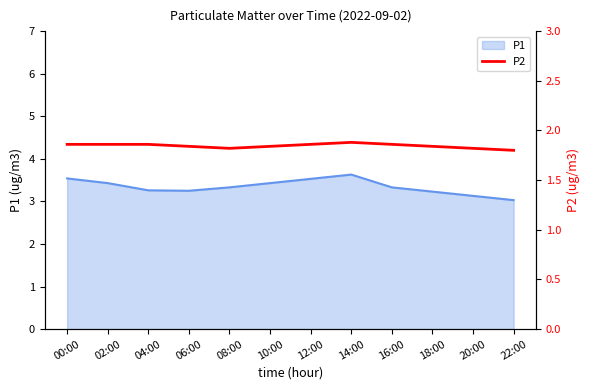

What is the greatest value displayed?

1.9